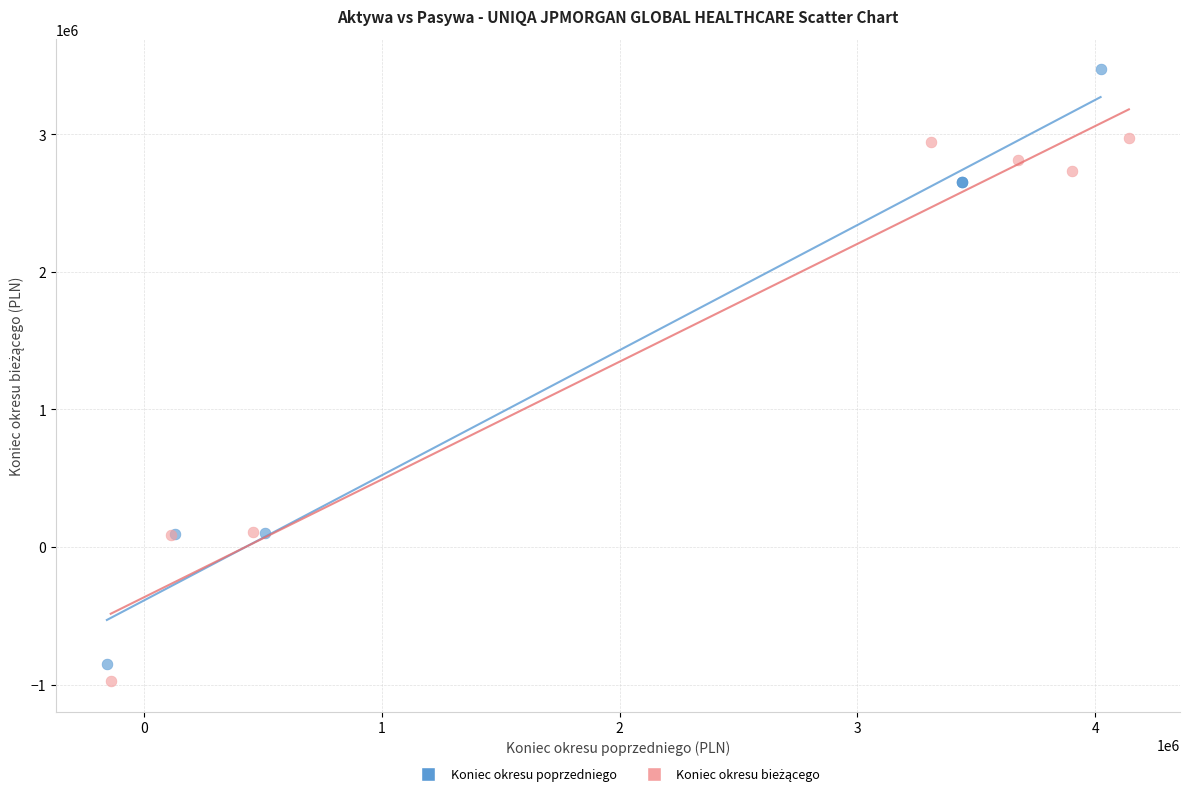

Which series reaches the maximum Y coordinate?

Koniec okresu poprzedniego